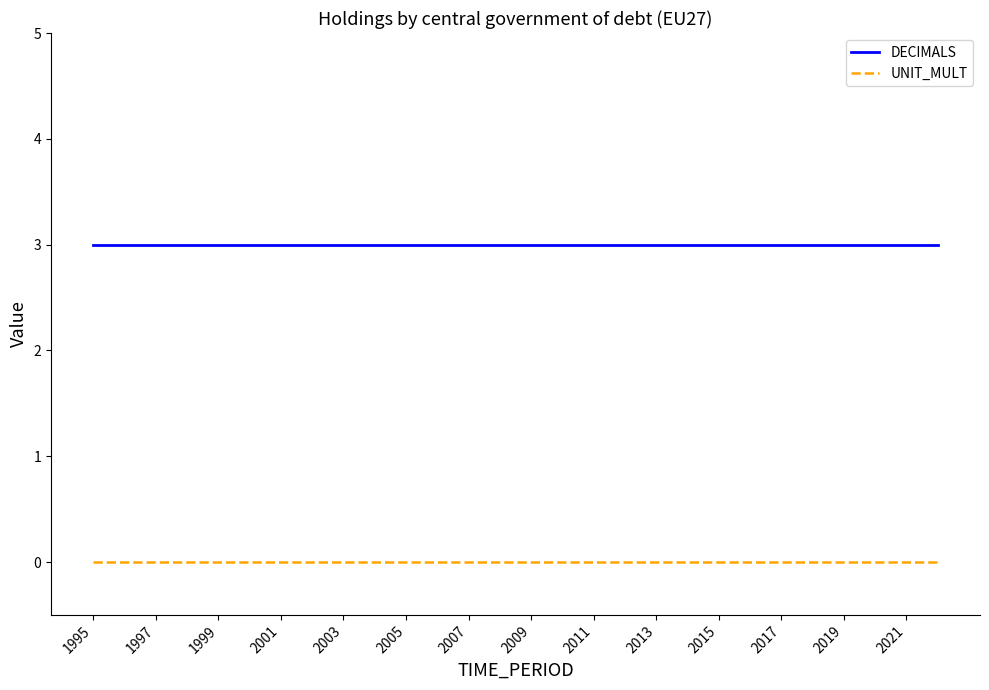

How many categories are shown in the chart?

28